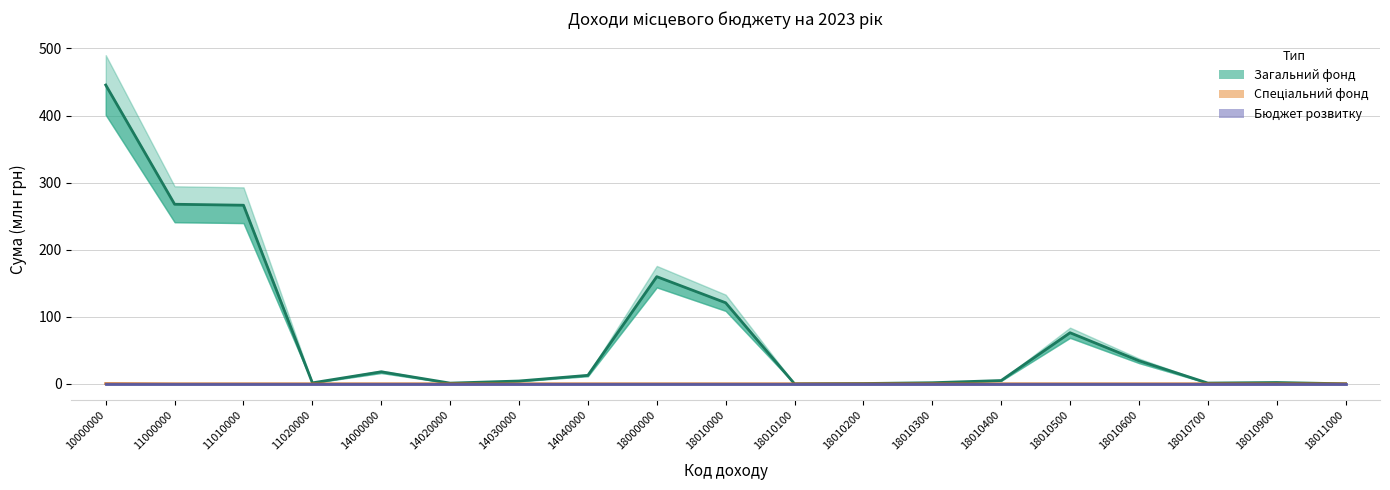

Which series changed the most between 18010000 and 18010400?

Загальний фонд